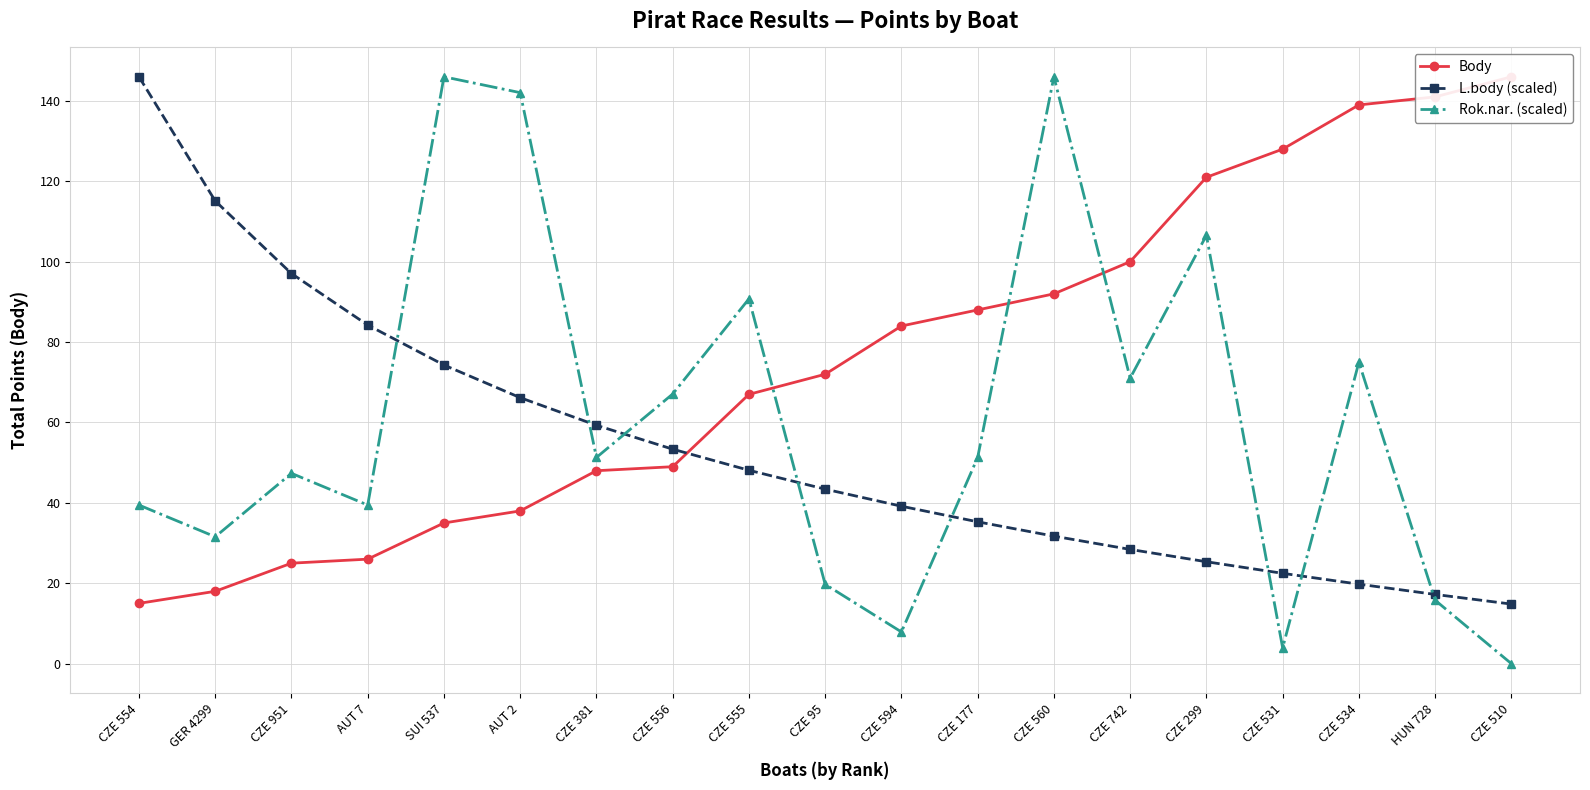

How many data points does each series have?

19